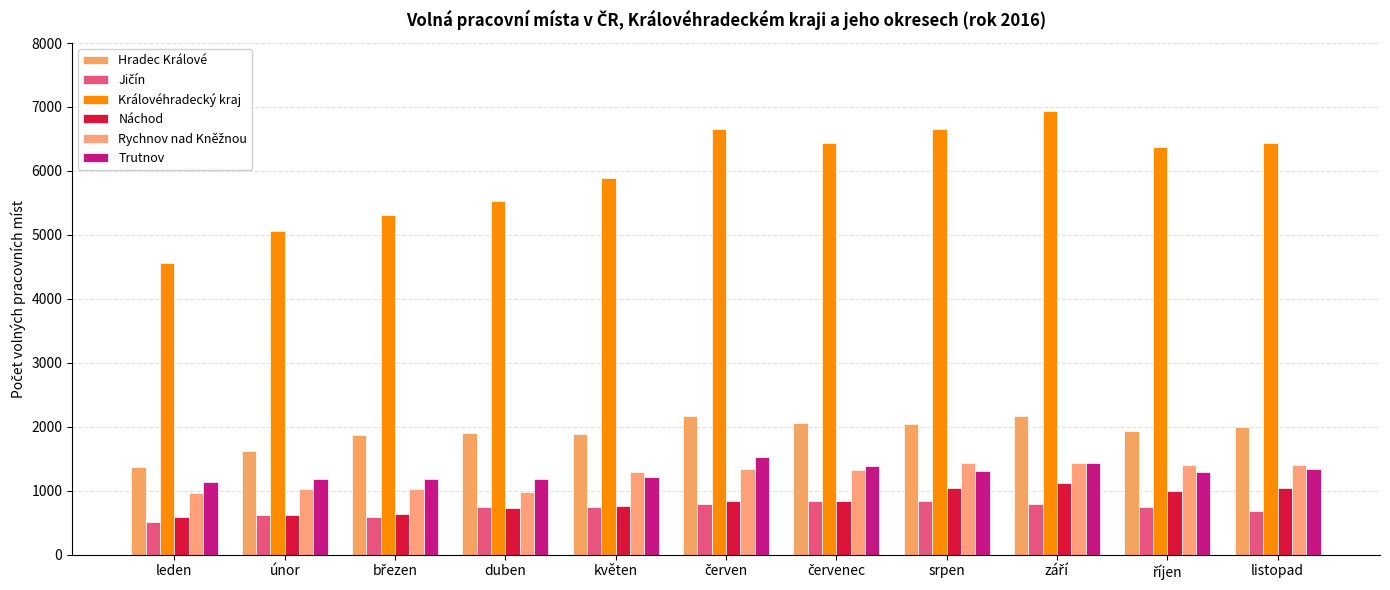

What is the spread (max minus min) of values at listopad?

5760